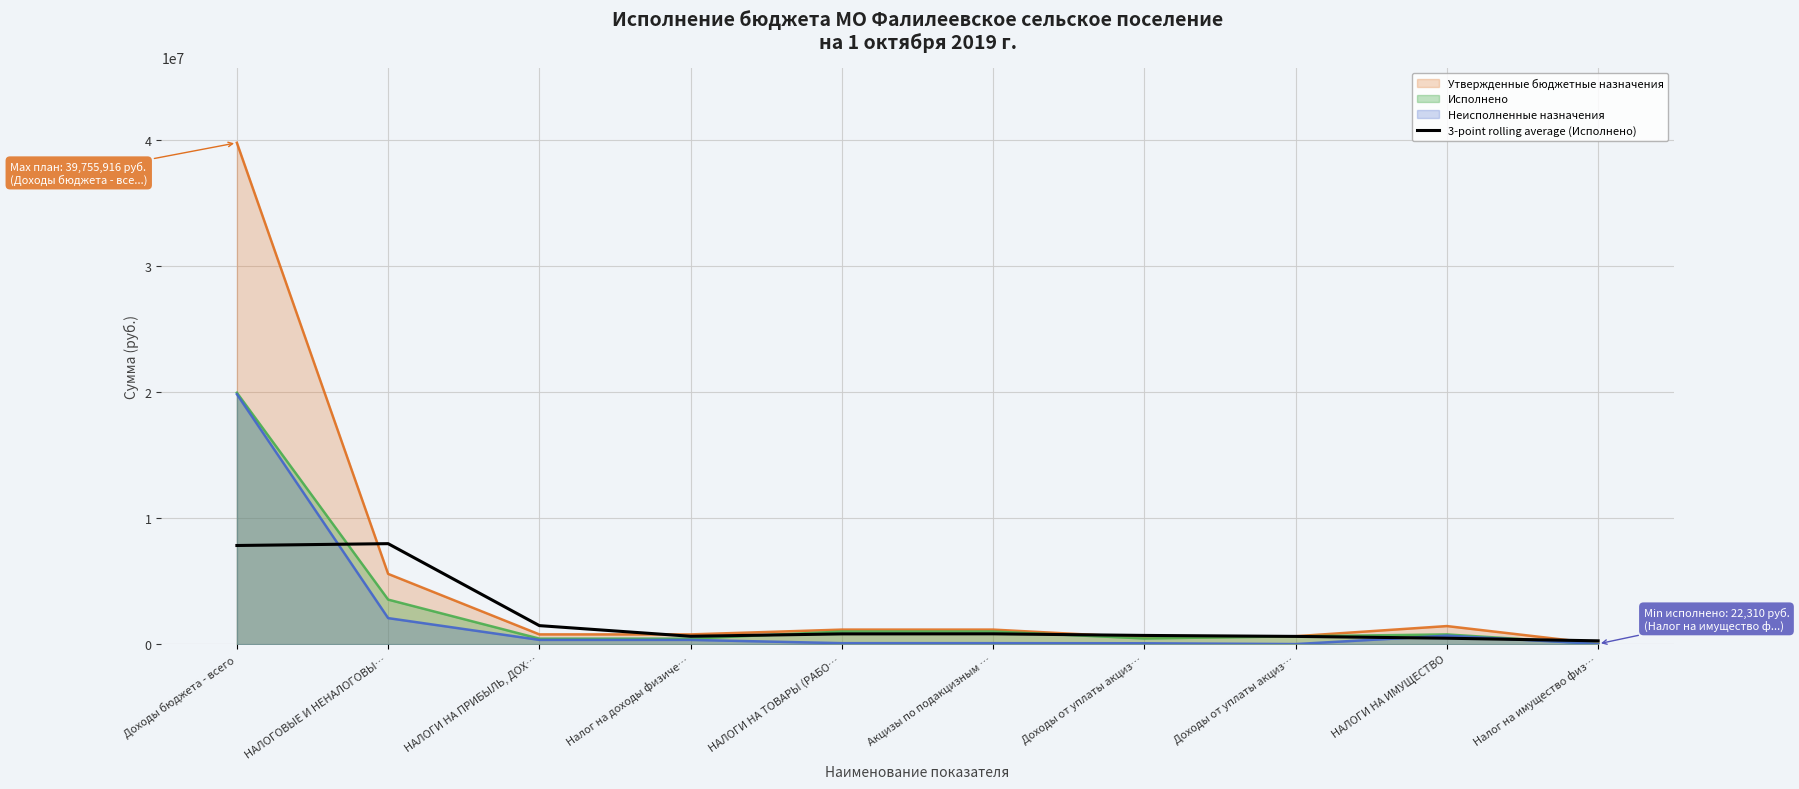

The value at НАЛОГИ НА ПРИБЫЛЬ, ДОХ… is 1469753.8. True or false?

True